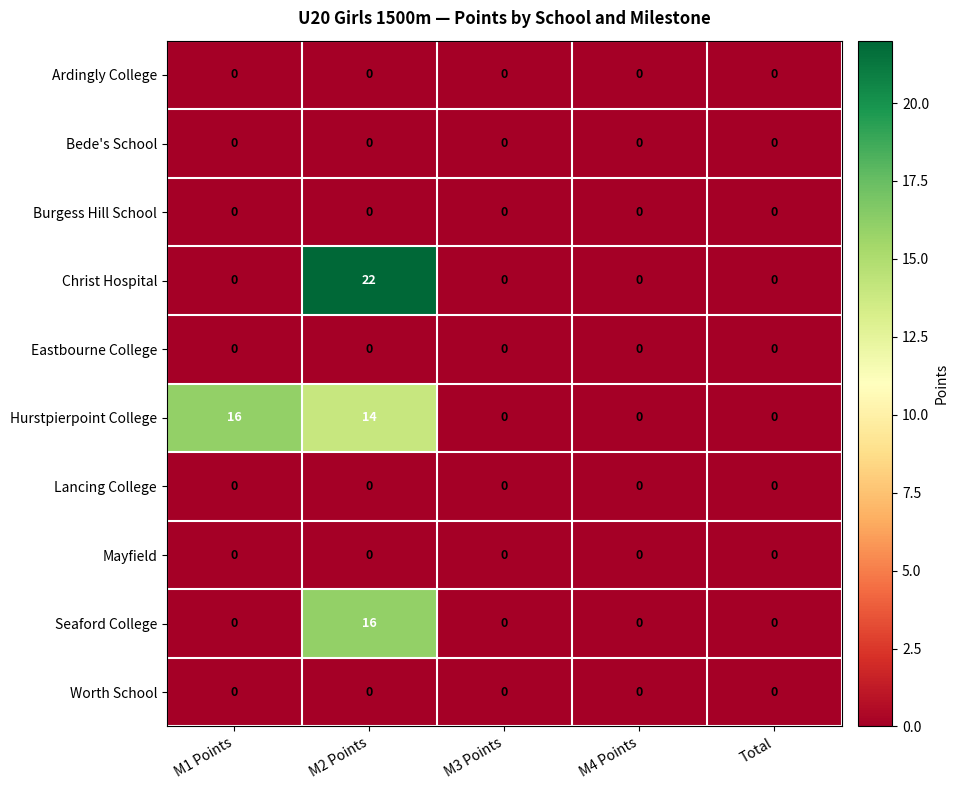

What is the total value across all series at M2 Points?

52